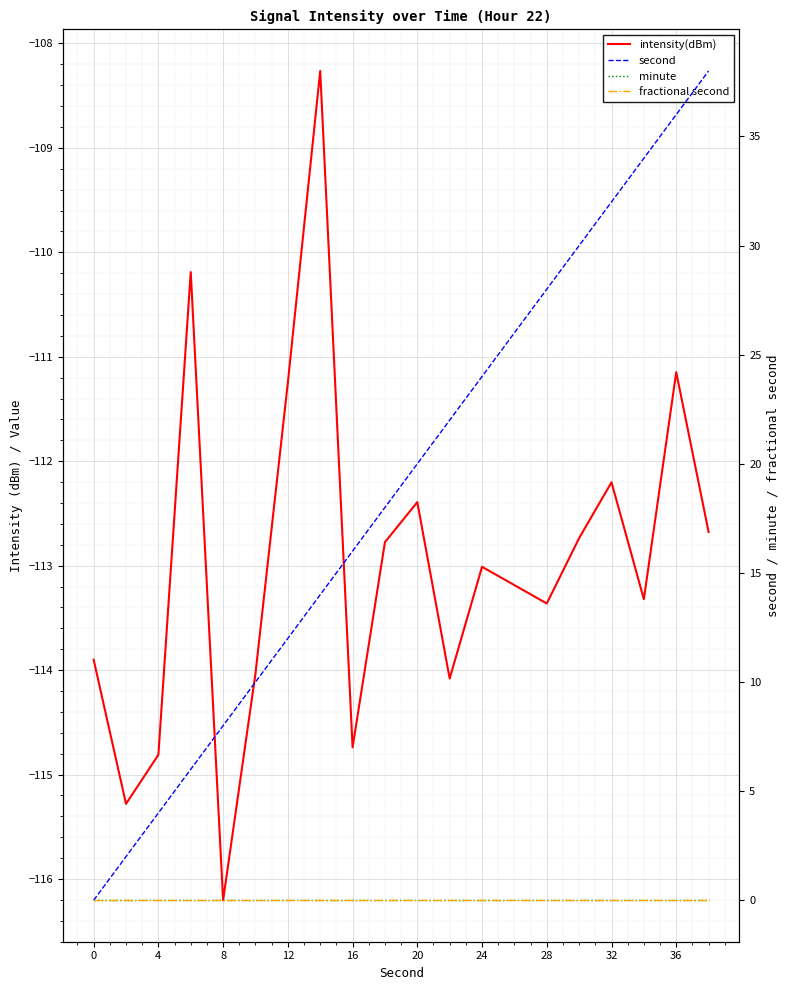

True or false: second has more than 1 interior local peaks.

False